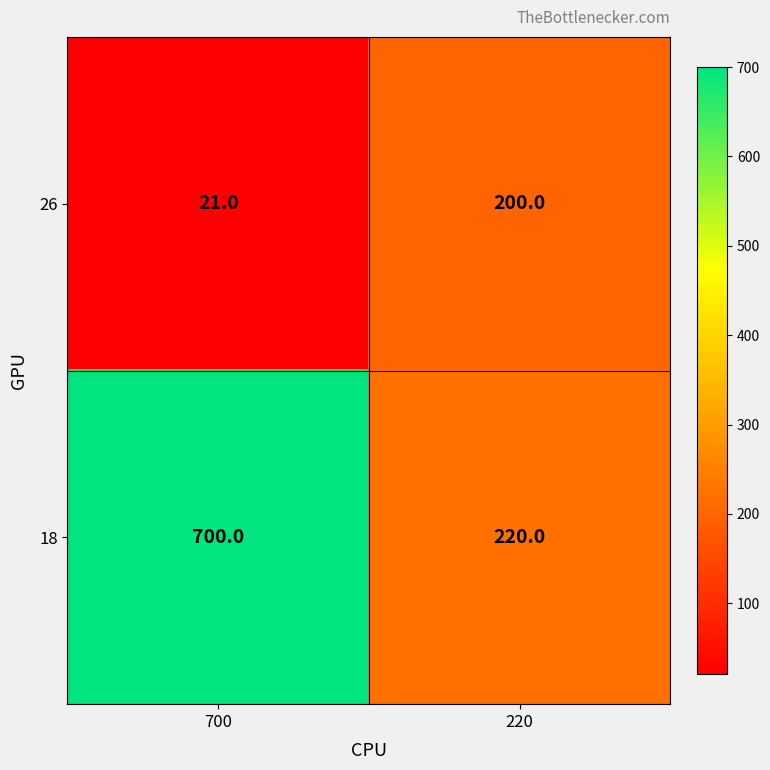

Rank the series at 700 from highest to lowest value.

18, 26